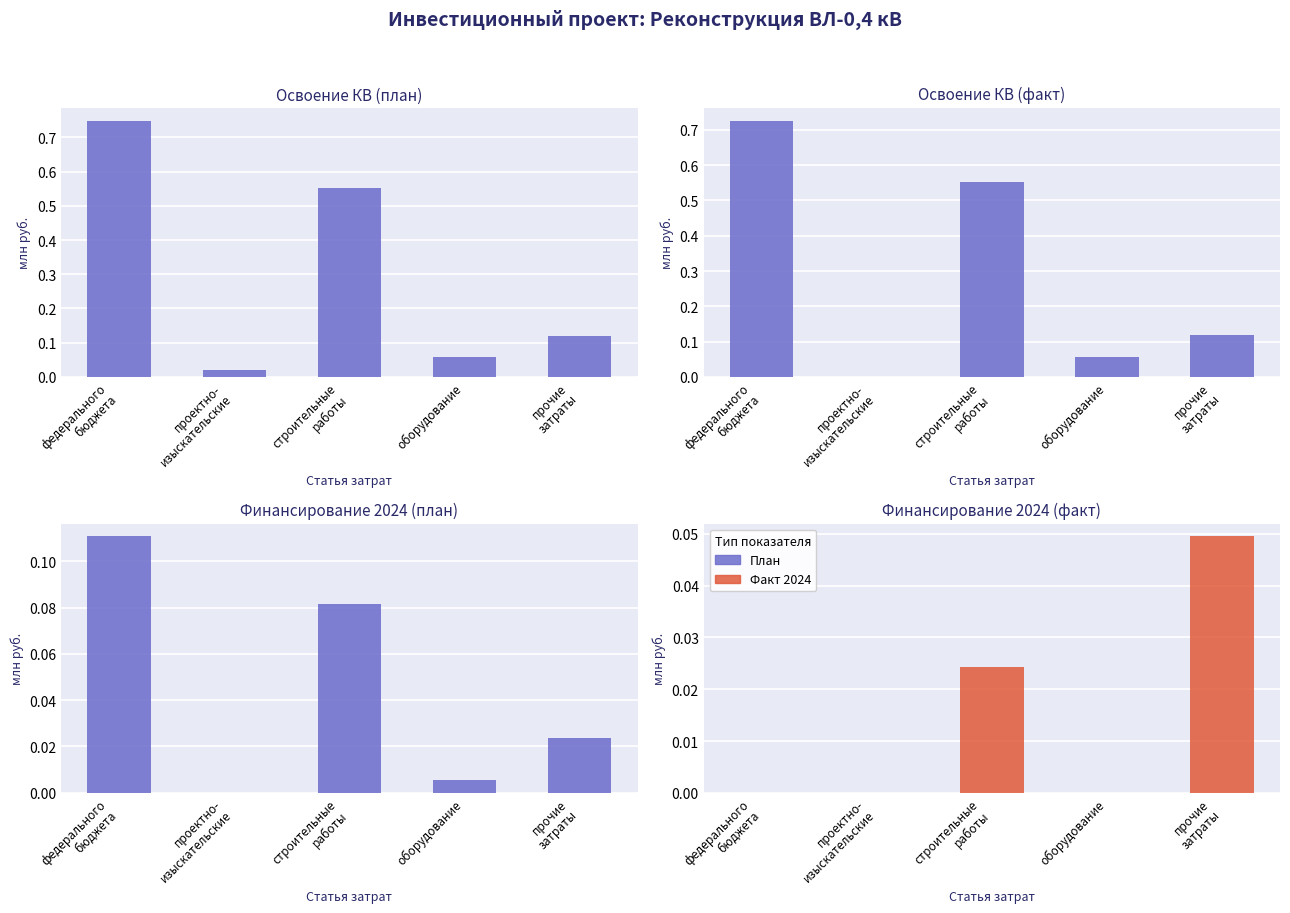

Which has a higher value, проектно-
изыскательские or федерального
бюджета?

федерального
бюджета